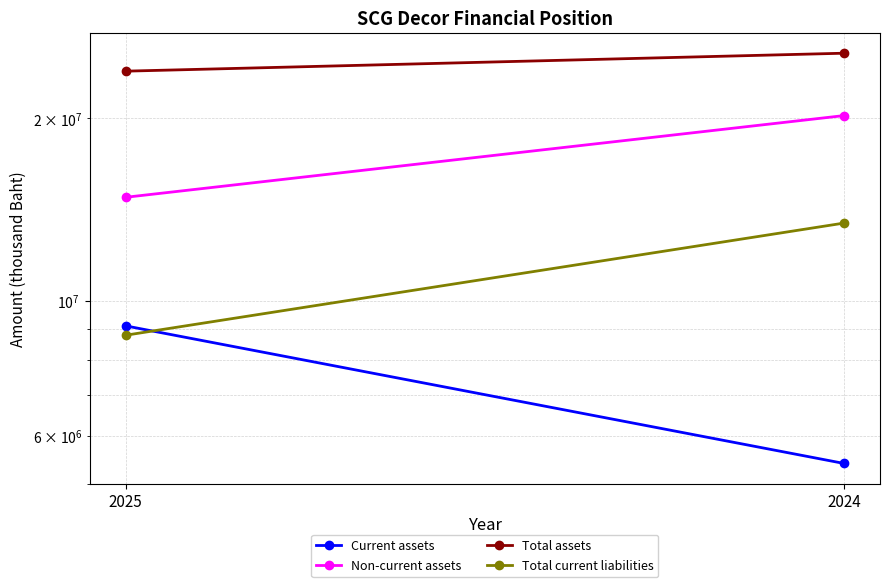

What is the difference between the Total current liabilities values at 2024 and 2025?

4661568